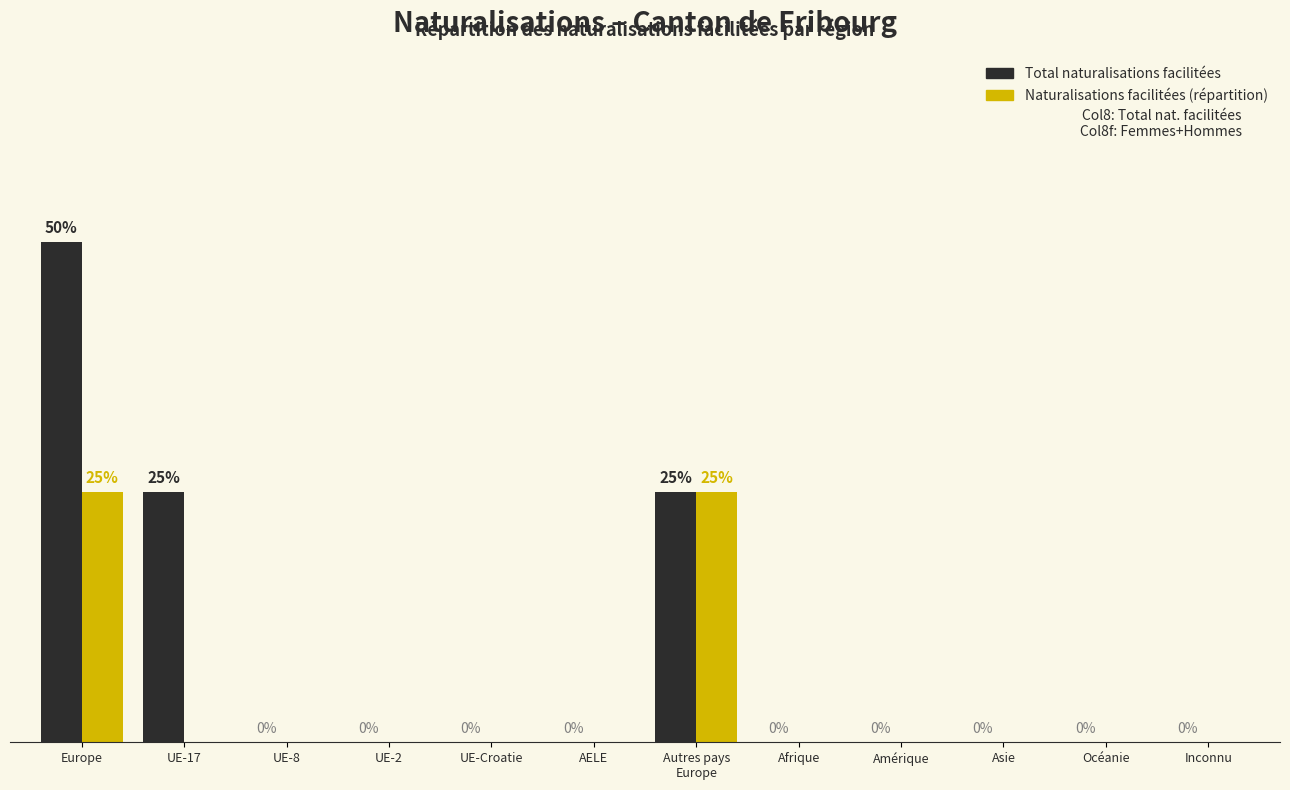

At which category is the sum across all series the highest?

Europe